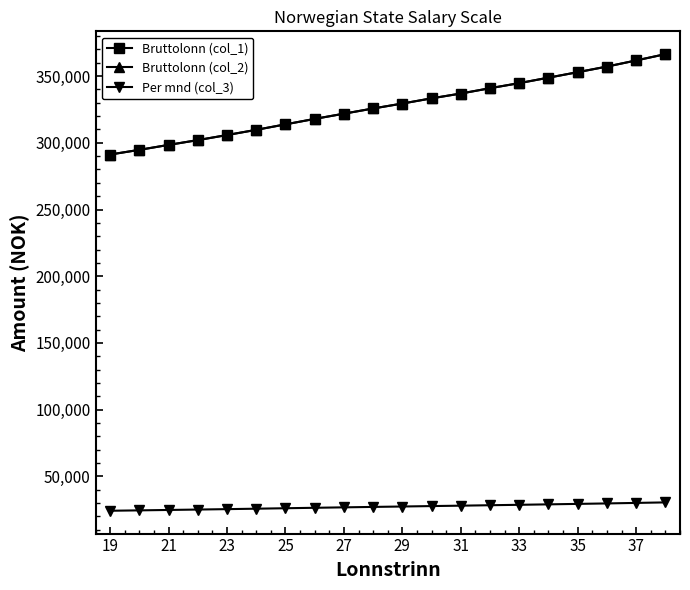

Is this an area chart (filled region under the line)?

No